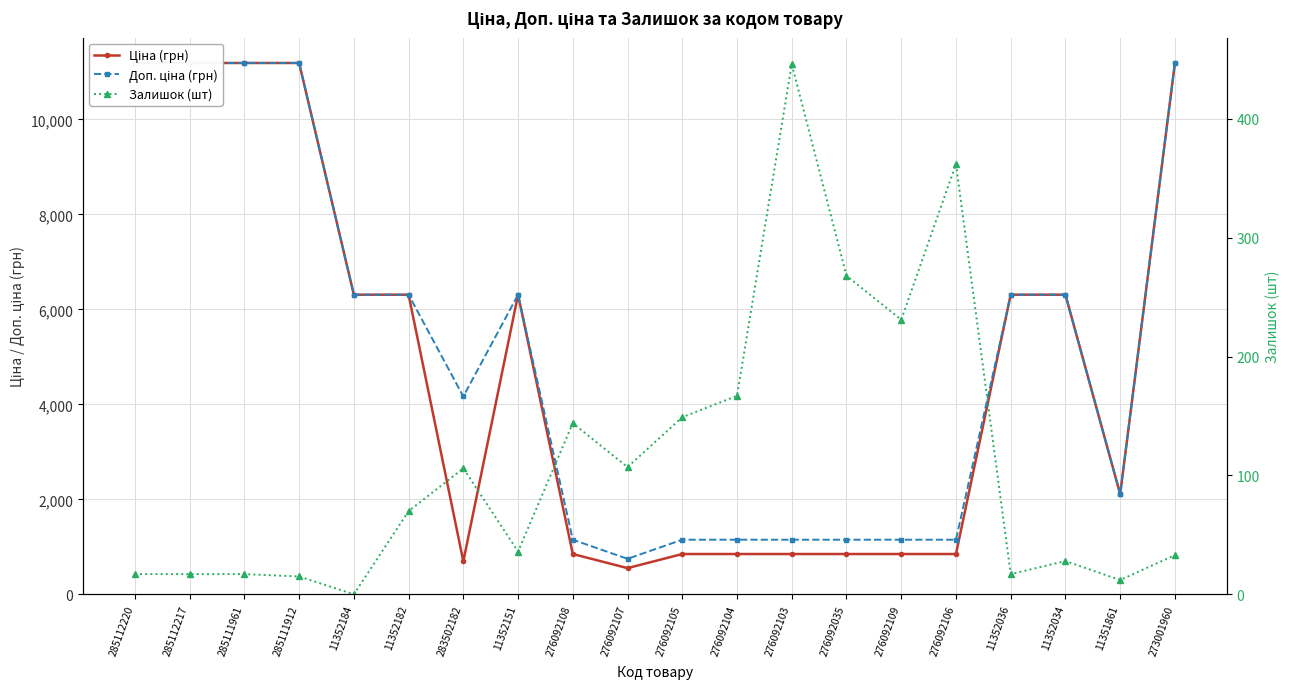

The Доп. ціна (грн) series shows 11188.2 at 285111961. True or false?

True